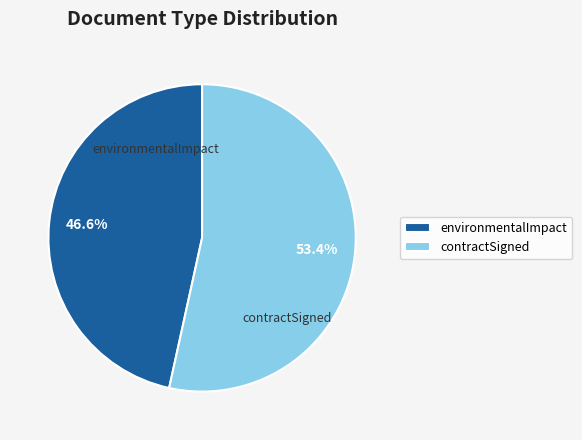

The environmentalImpact slice represents 47% of the pie. True or false?

True